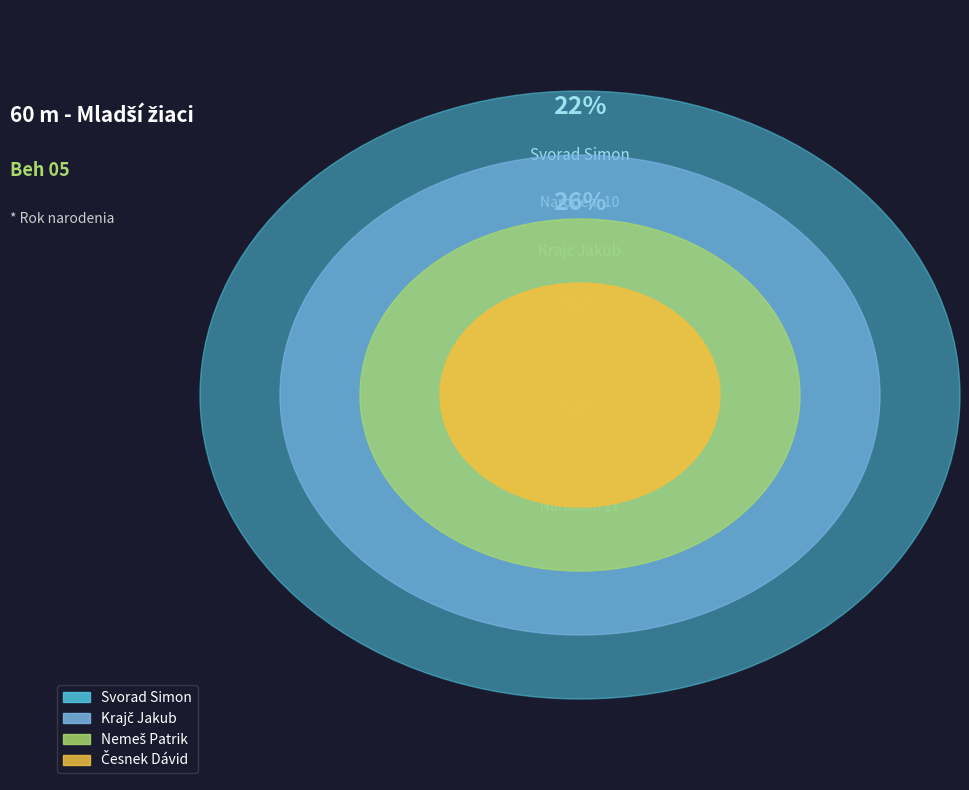

Which slice is the largest?

Nemeš Patrik